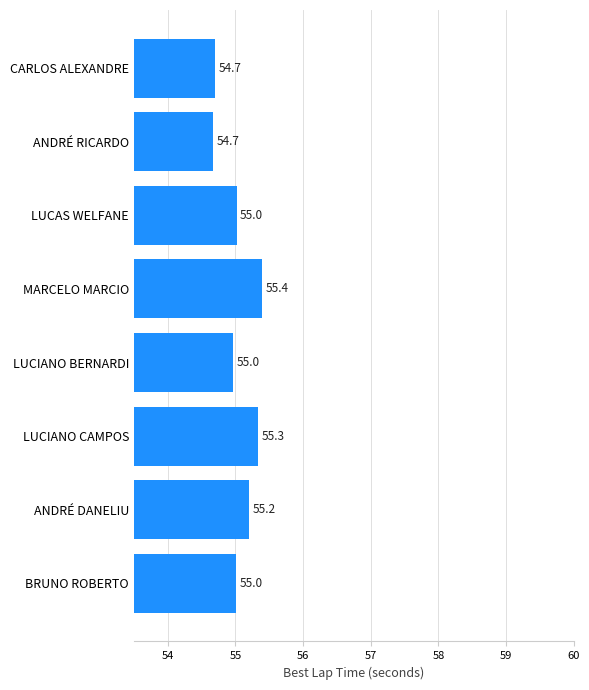

Which has a higher value, LUCIANO CAMPOS or ANDRÉ RICARDO?

LUCIANO CAMPOS